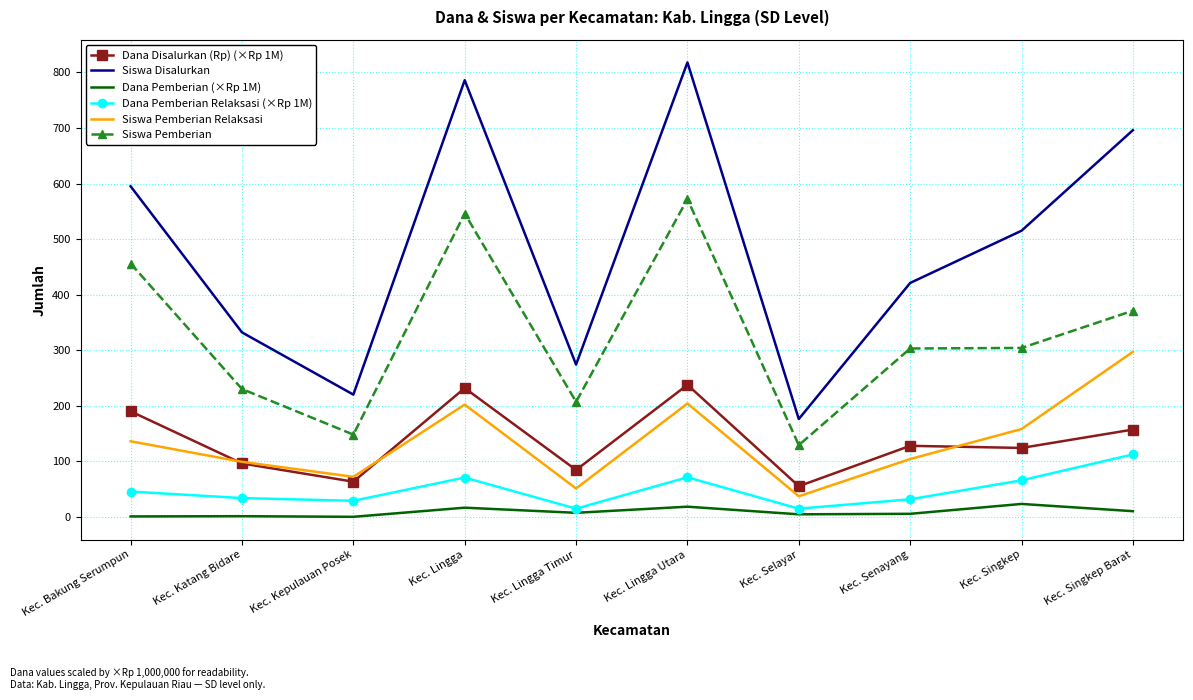

Rank the series at Kec. Bakung Serumpun from lowest to highest value.

Dana Pemberian (×Rp 1M), Dana Pemberian Relaksasi (×Rp 1M), Siswa Pemberian Relaksasi, Dana Disalurkan (Rp) (×Rp 1M), Siswa Pemberian, Siswa Disalurkan